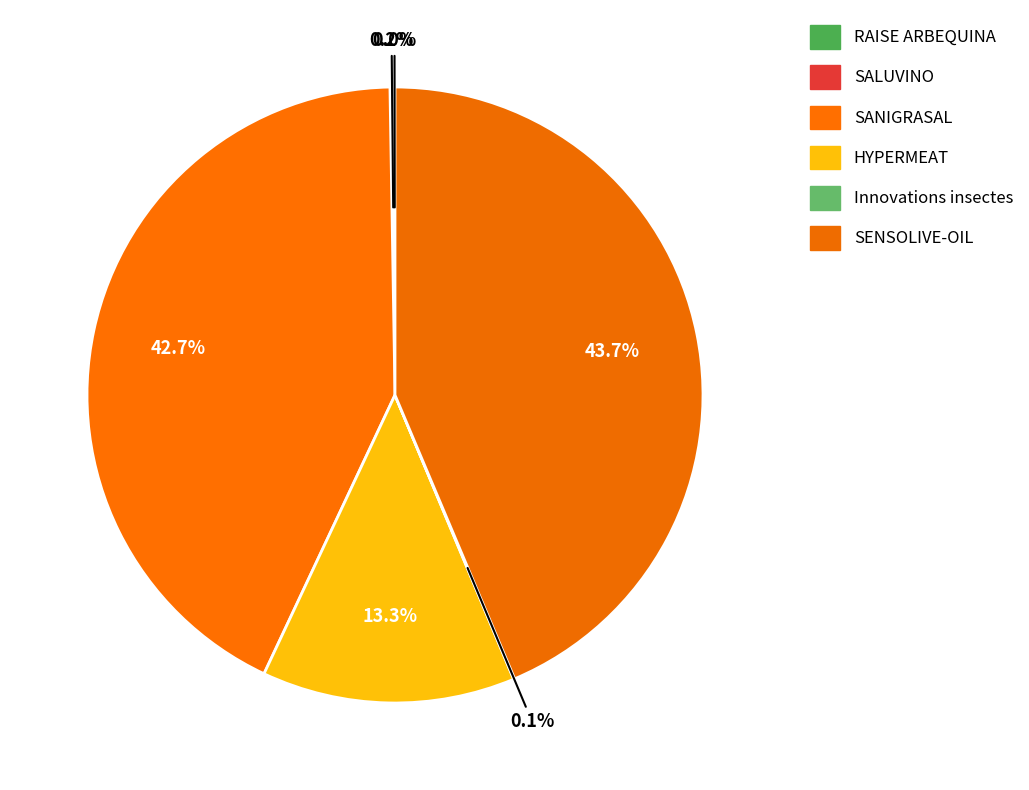

What percentage is the HYPERMEAT slice, to the nearest percent?

13%